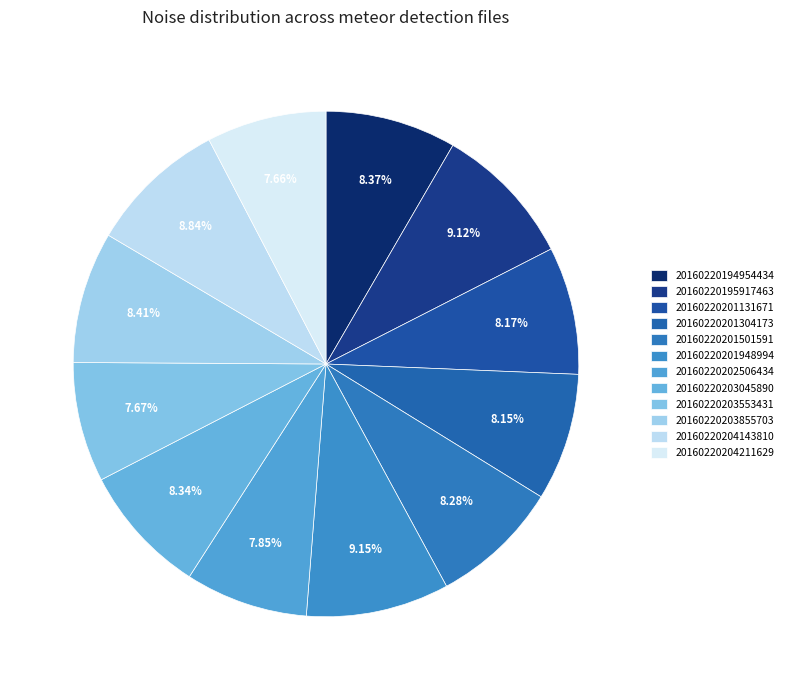

What percentage do 20160220203855703 and 20160220204211629 together represent?

16.1%